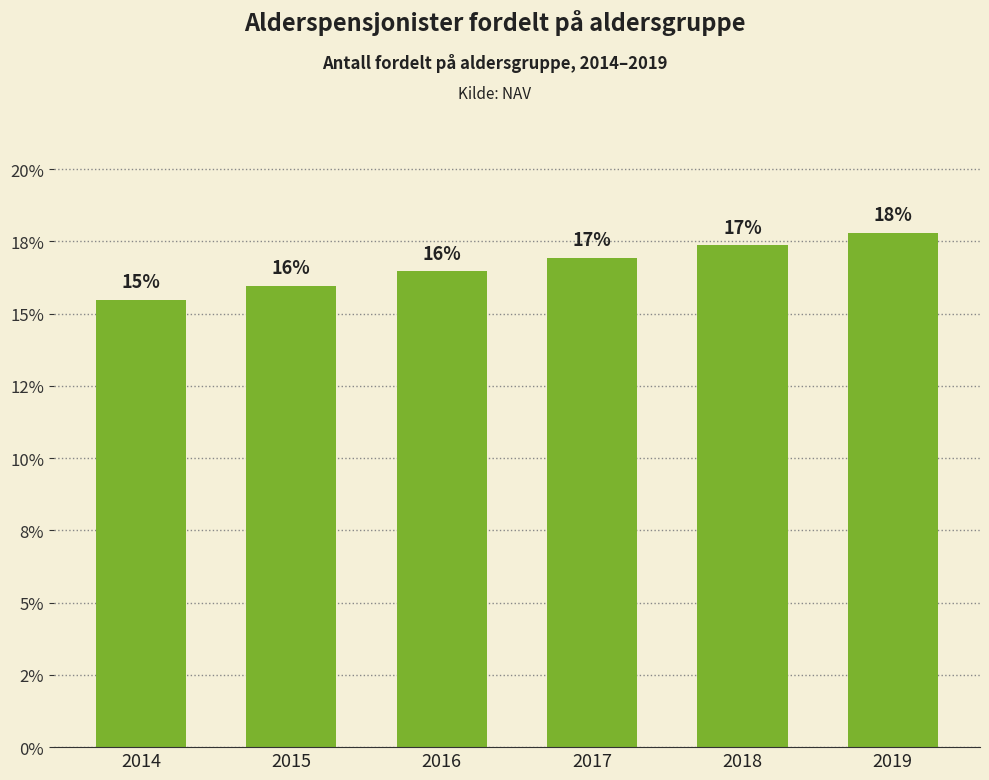

Are the bars horizontal?

No